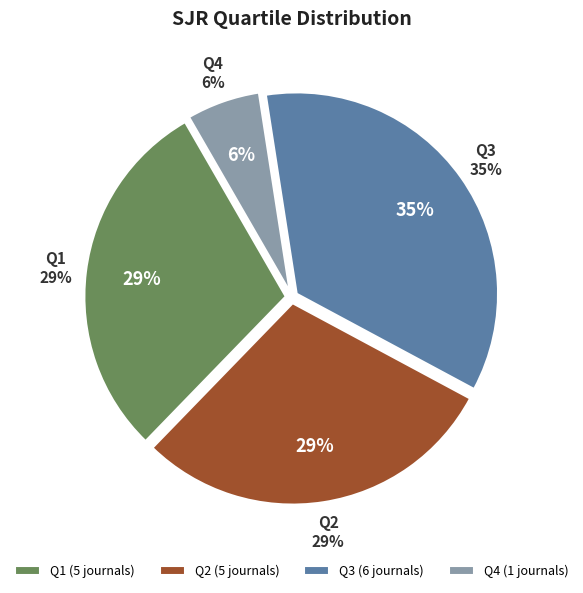

Does Q2 represent more than half of the total?

No